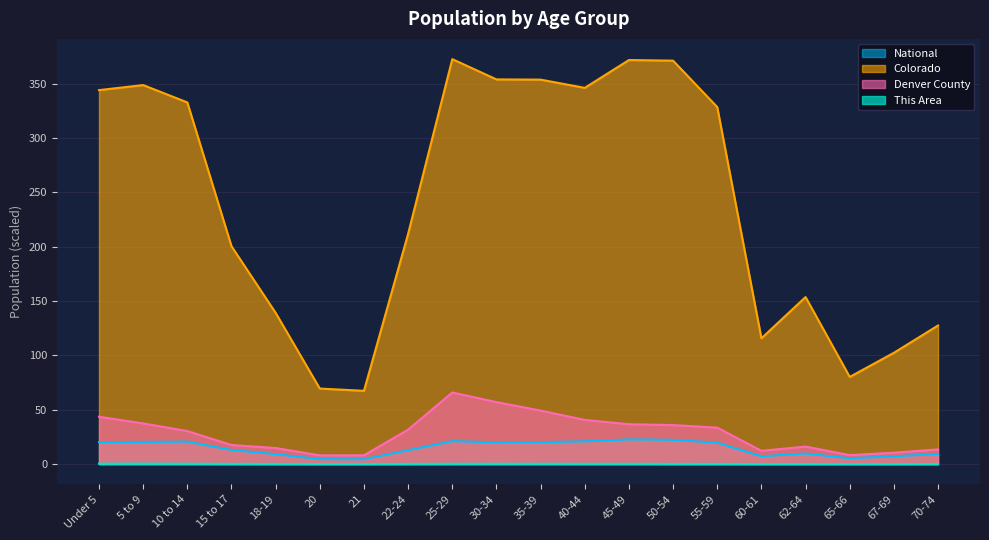

Rank the series at 21 from highest to lowest value.

Colorado, Denver County, National, This Area